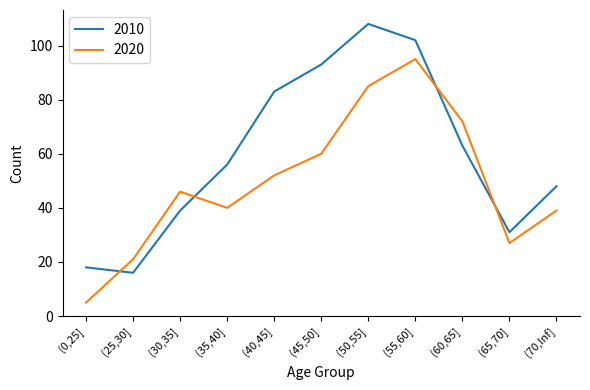

Rank the series by their maximum value, from highest to lowest.

2010, 2020